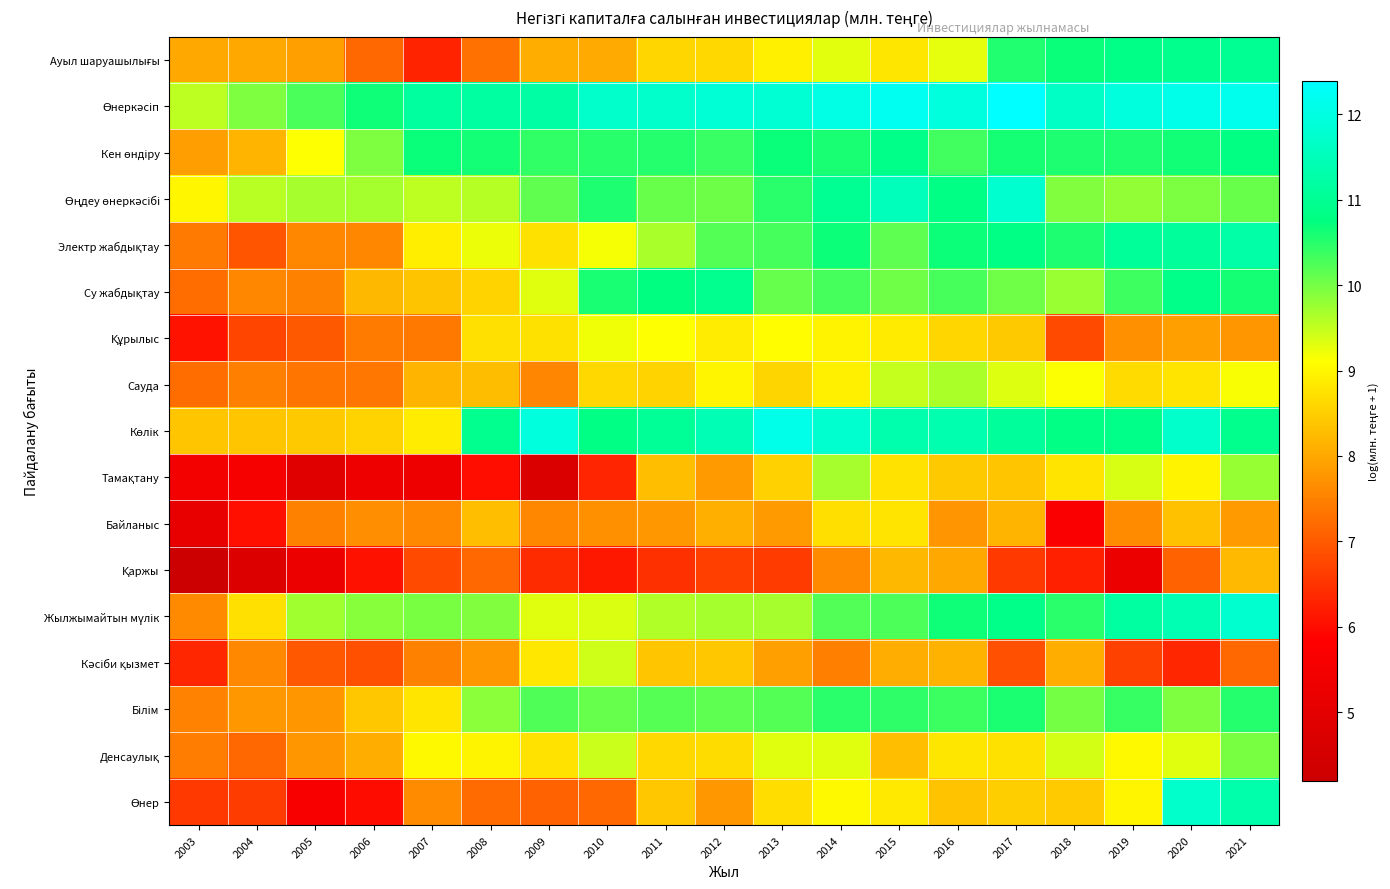

List the series in order of their peak value, lowest first.

Қаржы, Байланыс, Құрылыс, Кәсіби қызмет, Сауда, Тамақтану, Денсаулық, Білім, Кен өндіру, Су жабдықтау, Ауыл шаруашылығы, Электр жабдықтау, Өнер, Өңдеу өнеркәсібі, Жылжымайтын мүлік, Көлік, Өнеркәсіп